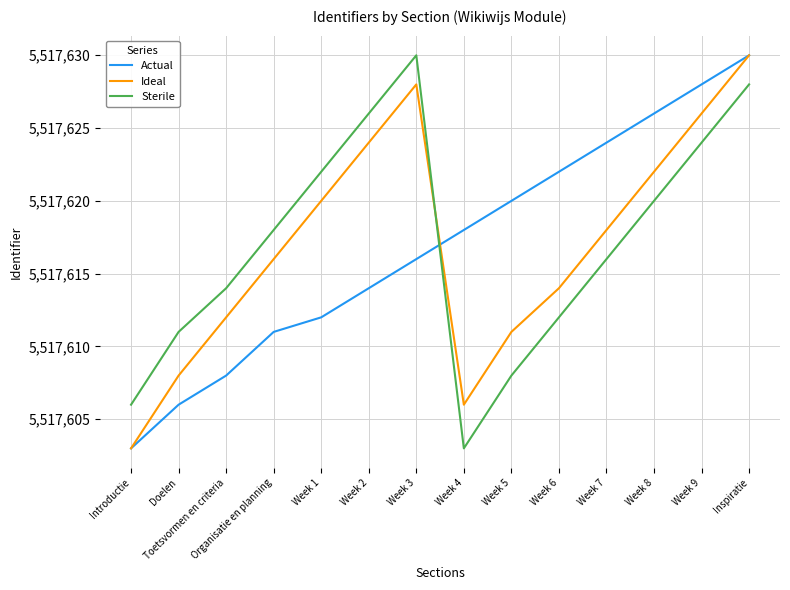

What position from the right is Week 4?

7